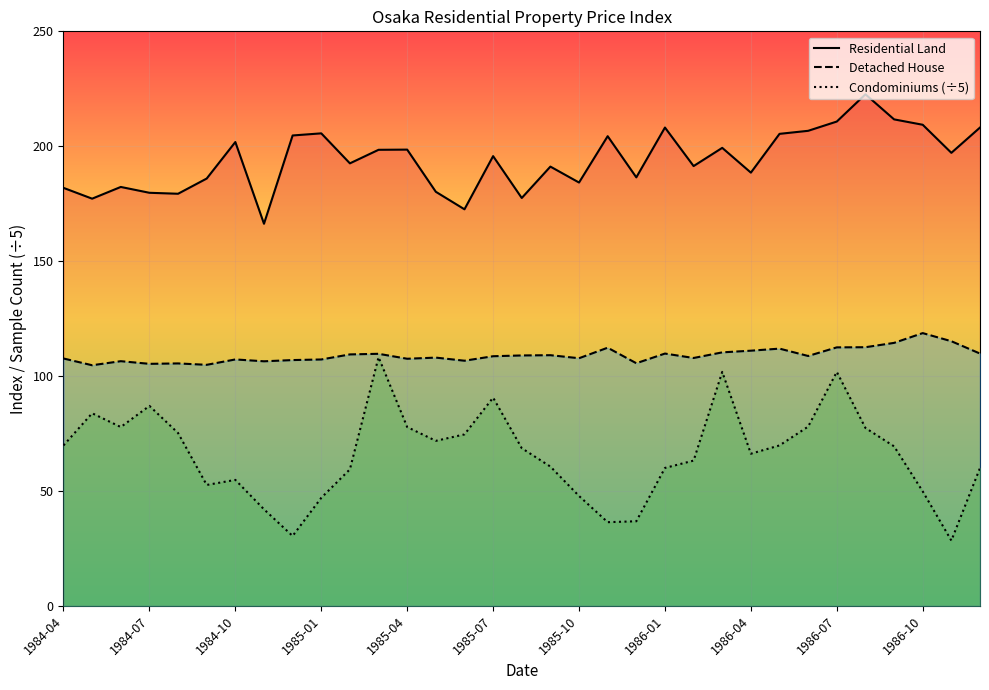

Is the value of Condominiums (÷5) at 1985-07 greater than the value of Residential Land at 1986-01?

No